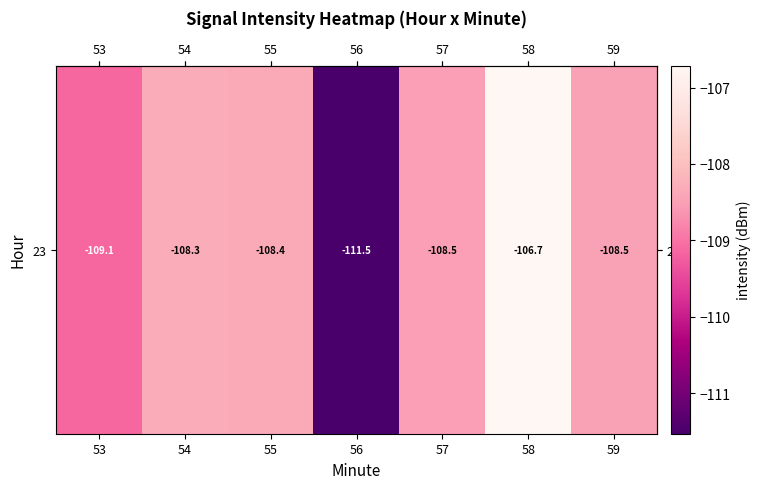

Reading left to right, transcribe all the data shown in this chart.

-109.1	-108.3	-108.4	-111.5	-108.5	-106.7	-108.5